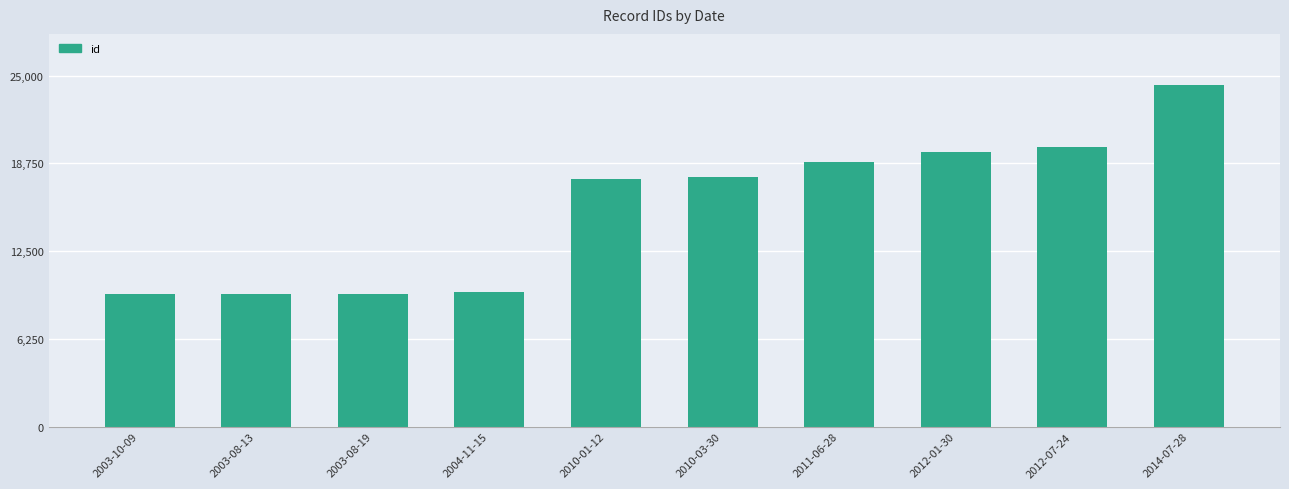

What is the label of the 3rd bar from the right?

2012-01-30